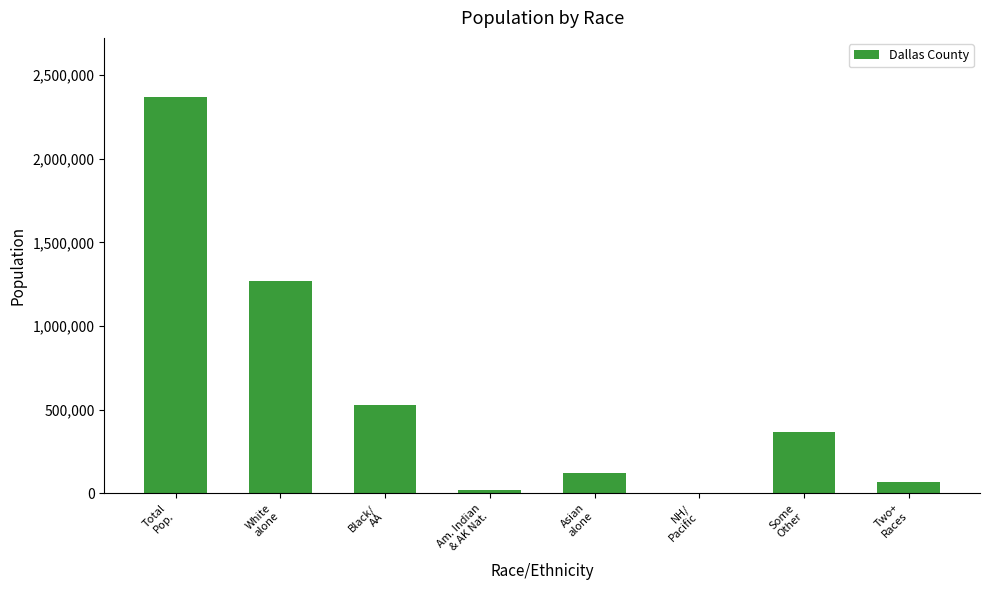

Are the bars horizontal?

No